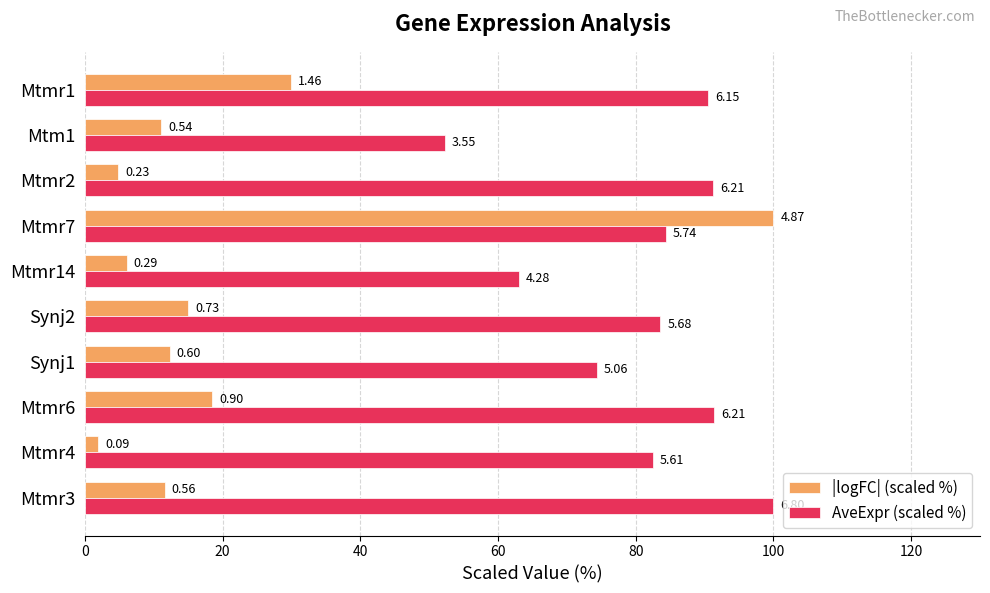

What are all the series names shown in the legend?

|logFC| (scaled %), AveExpr (scaled %)